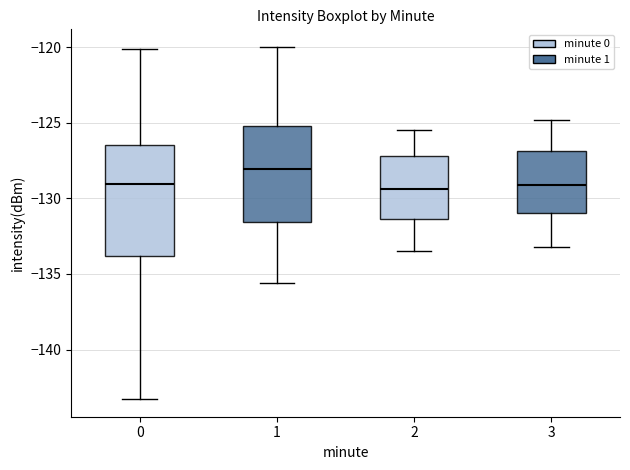

Reading left to right, read every box against the y-axis: the position of its median line, the range the box covers, and the ends of its whiskers. The values are not printed on the chart, so give them approximately, as read against the axis.

0: median -129.0, box -134.0 to -126.5, whiskers -143.5 to -120.0
1: median -128.0, box -131.5 to -125.0, whiskers -135.5 to -120.0
2: median -129.5, box -131.5 to -127.0, whiskers -133.5 to -125.5
3: median -129.0, box -131.0 to -127.0, whiskers -133.0 to -125.0